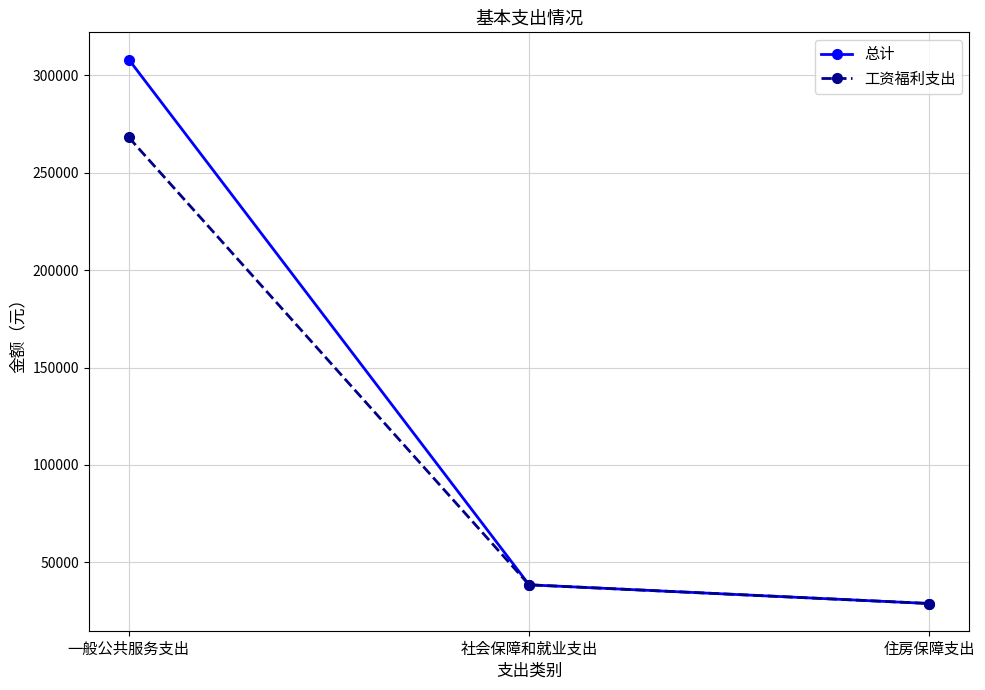

How many lines are shown in the chart?

2